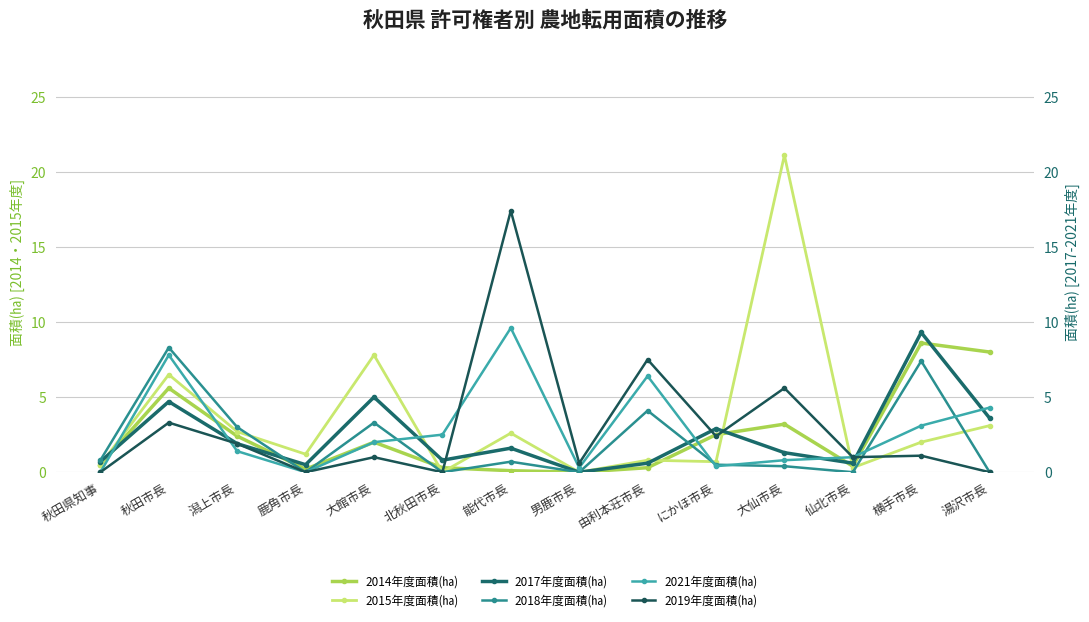

In 2021年度面積(㏊), how many points are lower than both neighbors (excluding endpoints)?

3